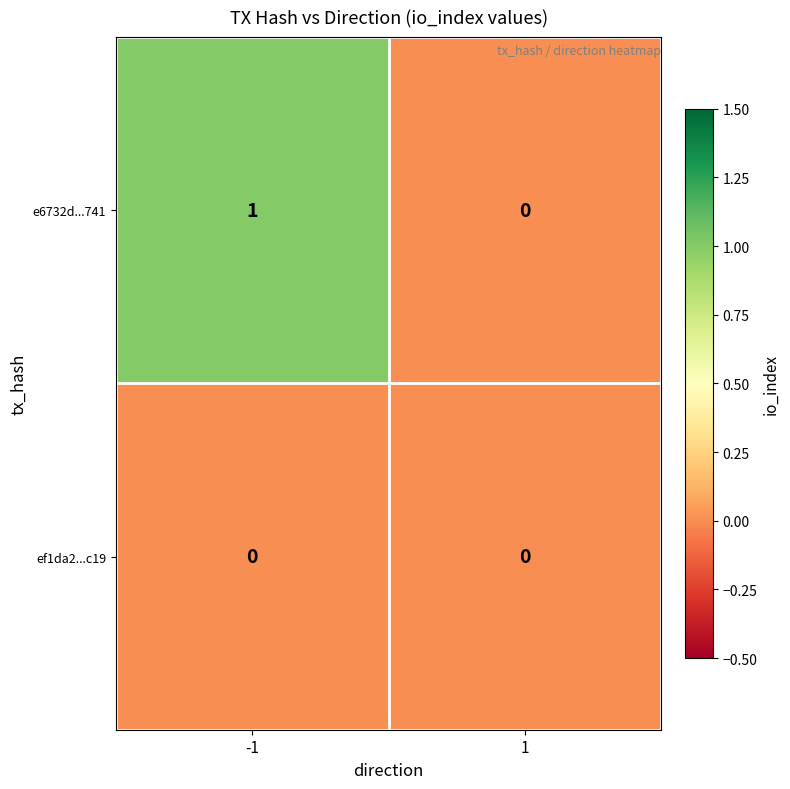

Which series has the largest total across all categories?

e6732d...741